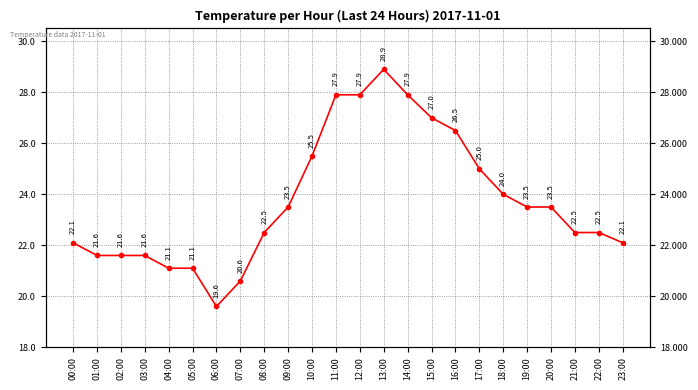

Approximately how many times larger is the value at 01:00 compared to 20:00?

0.9